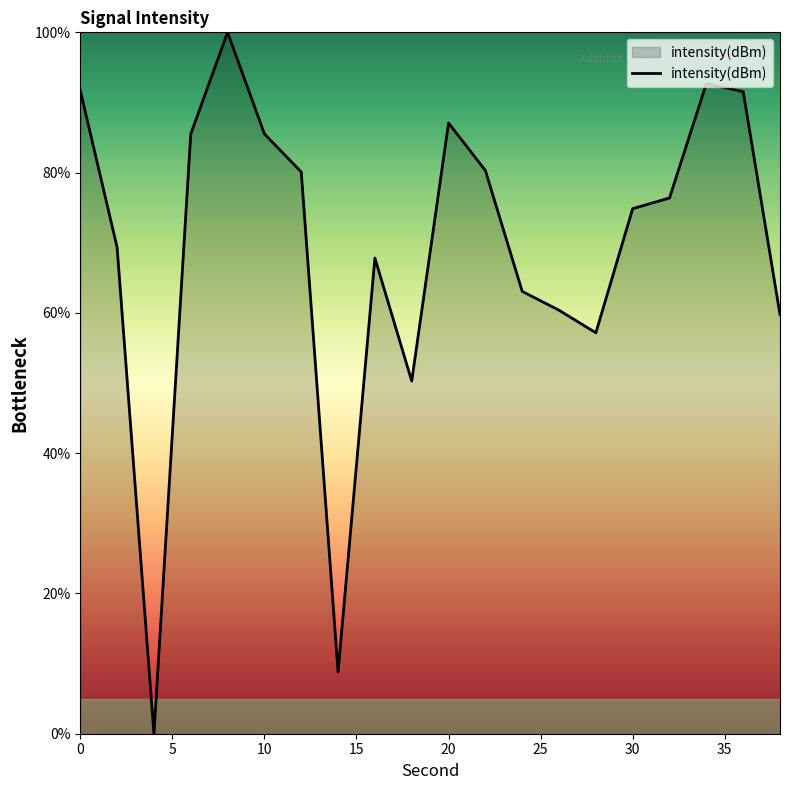

Count the number of values greater than 76.

10